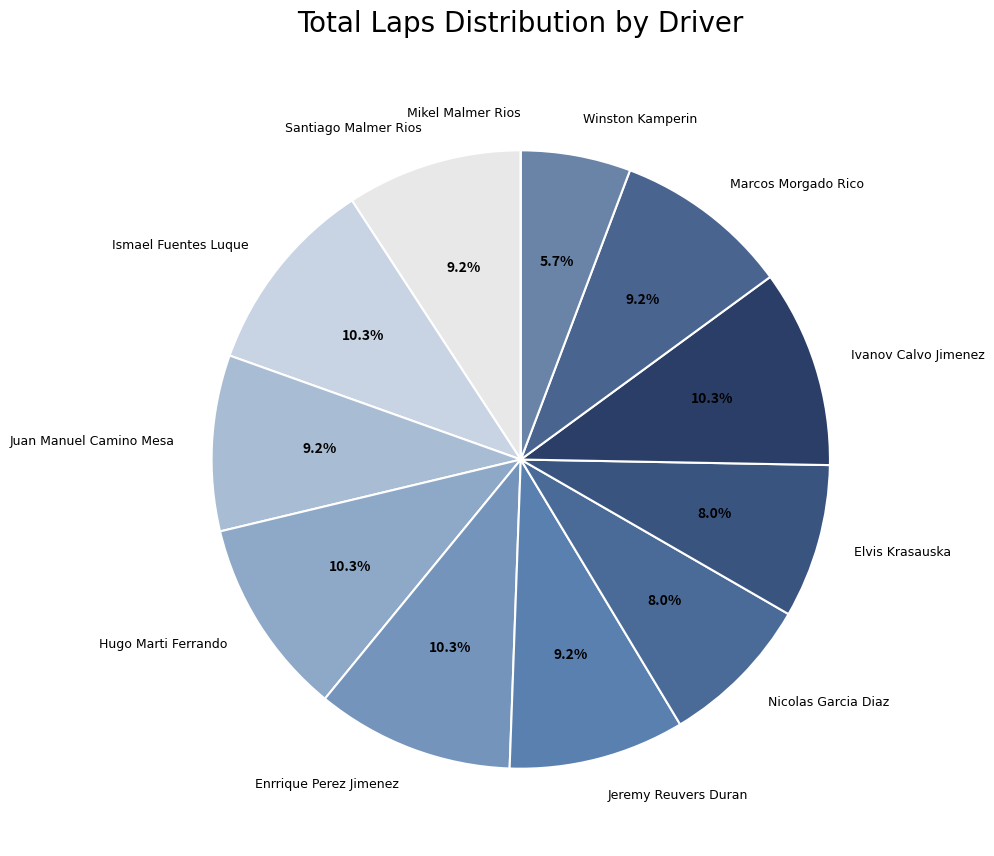

Which has a higher value, Marcos Morgado Rico or Enrrique Perez Jimenez?

Enrrique Perez Jimenez